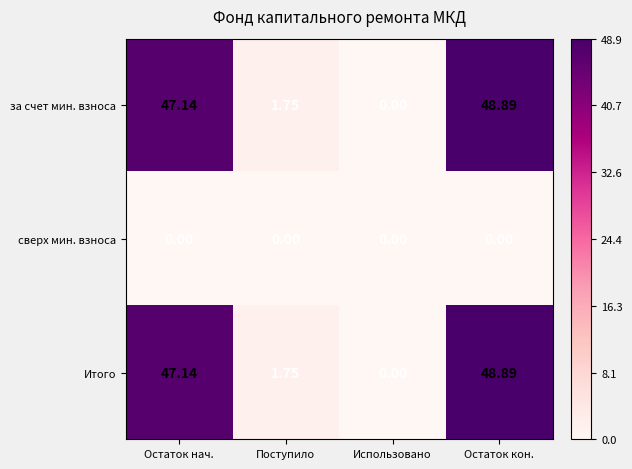

Where is за счет мин. взноса nearest to the value 24?

Поступило